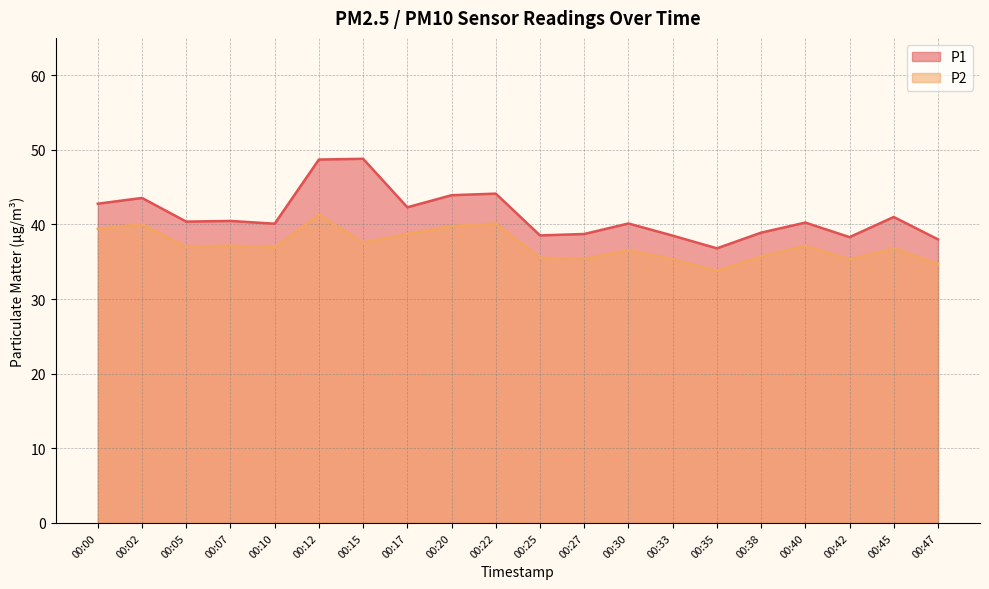

What is the value of the P2 point at the 8th from the left?

38.8